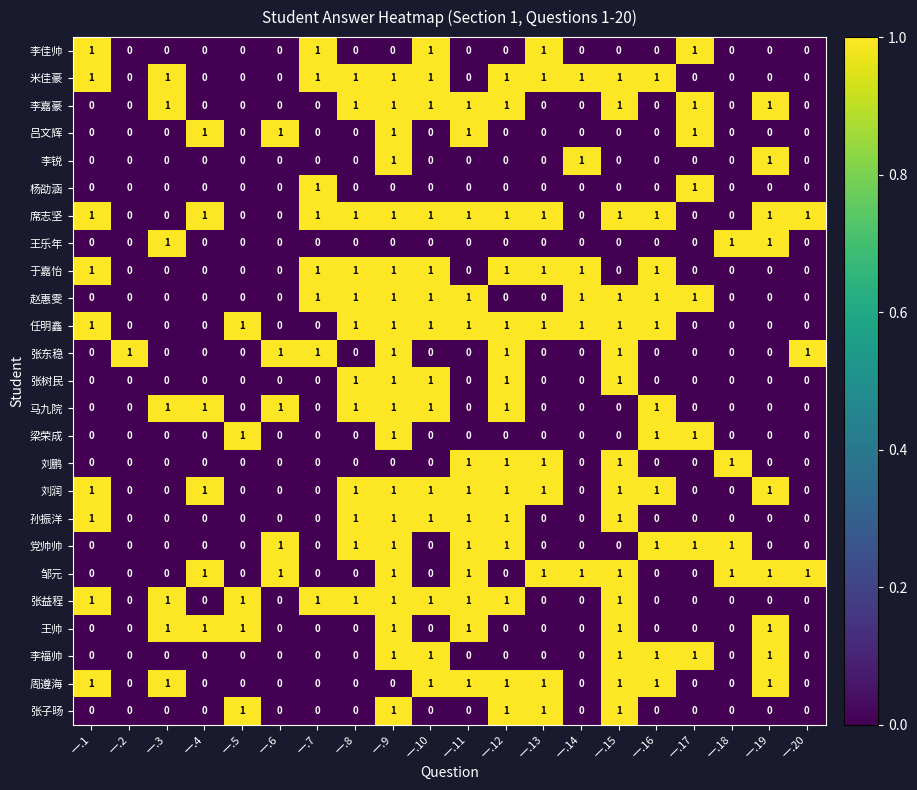

What is the total value across all series at 一.19?

9